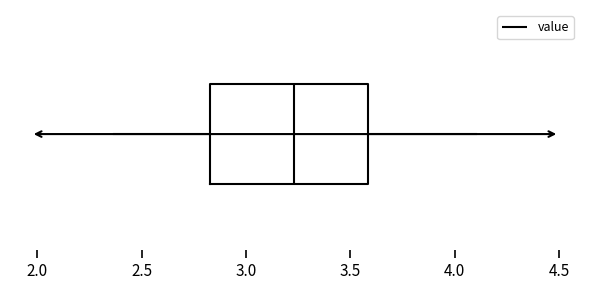

Transcribe this box plot: give where the median line is, the range the box spans, and where the two whiskers end, as read against the x-axis. The values are not printed on the chart, so give them approximately, as read against the axis.

median 3.25, box 2.85 to 3.60, whiskers 2.35 to 4.10